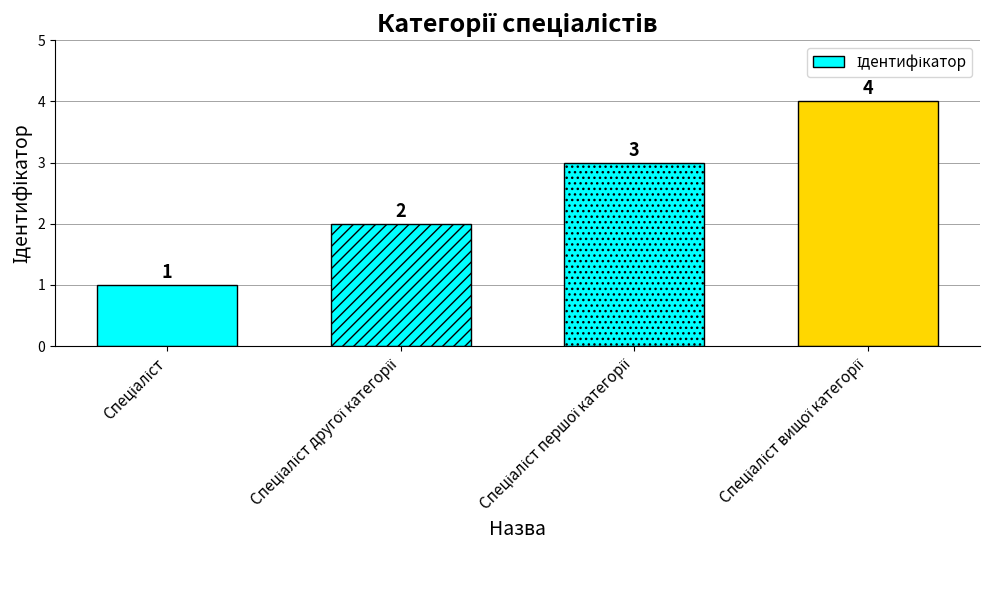

Reading left to right, what are all the values shown in this chart?

1	2	3	4